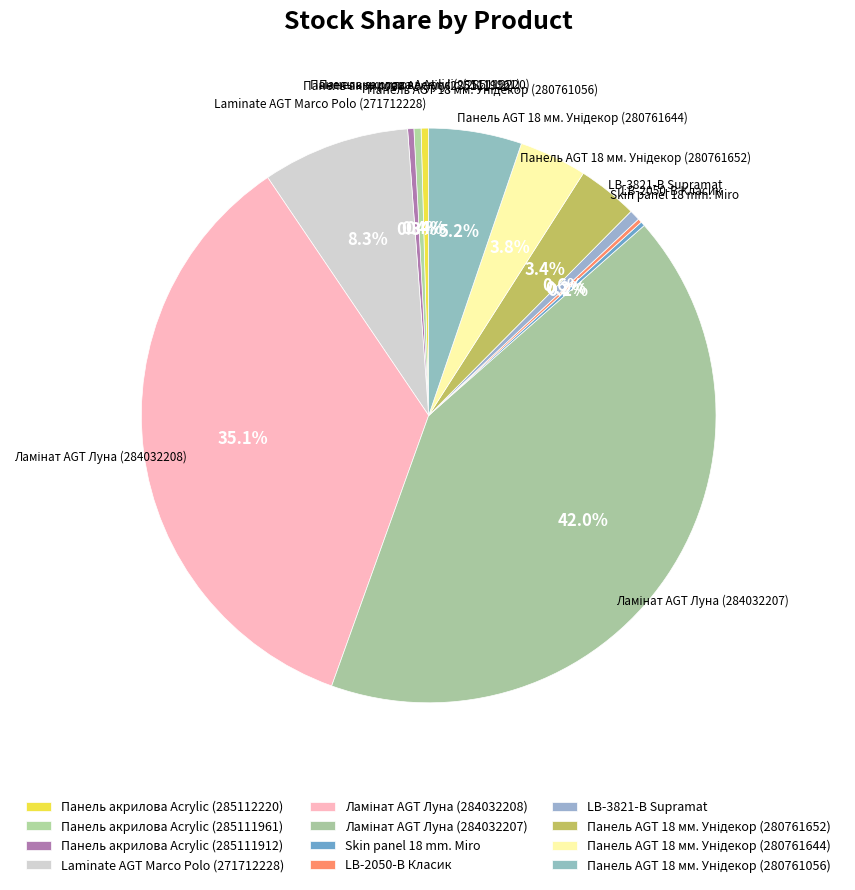

To the nearest percent, what is the combined percentage of Панель AGT 18 мм. Унідекор (280761652) and Ламінат AGT Луна (284032207)?

45%